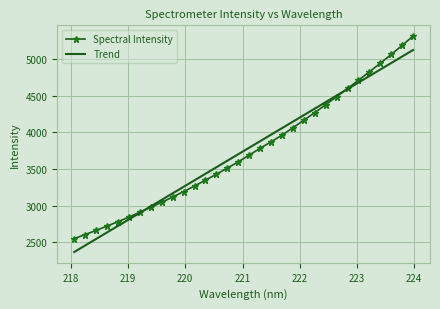

What is the maximum value for Trend?

5123.5